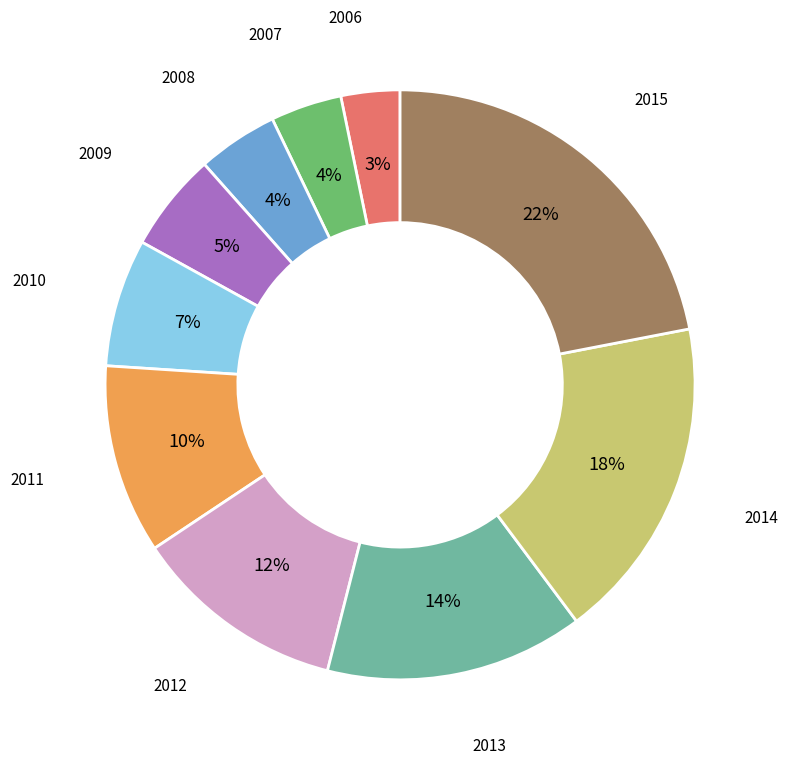

Count the number of slices in the pie.

10